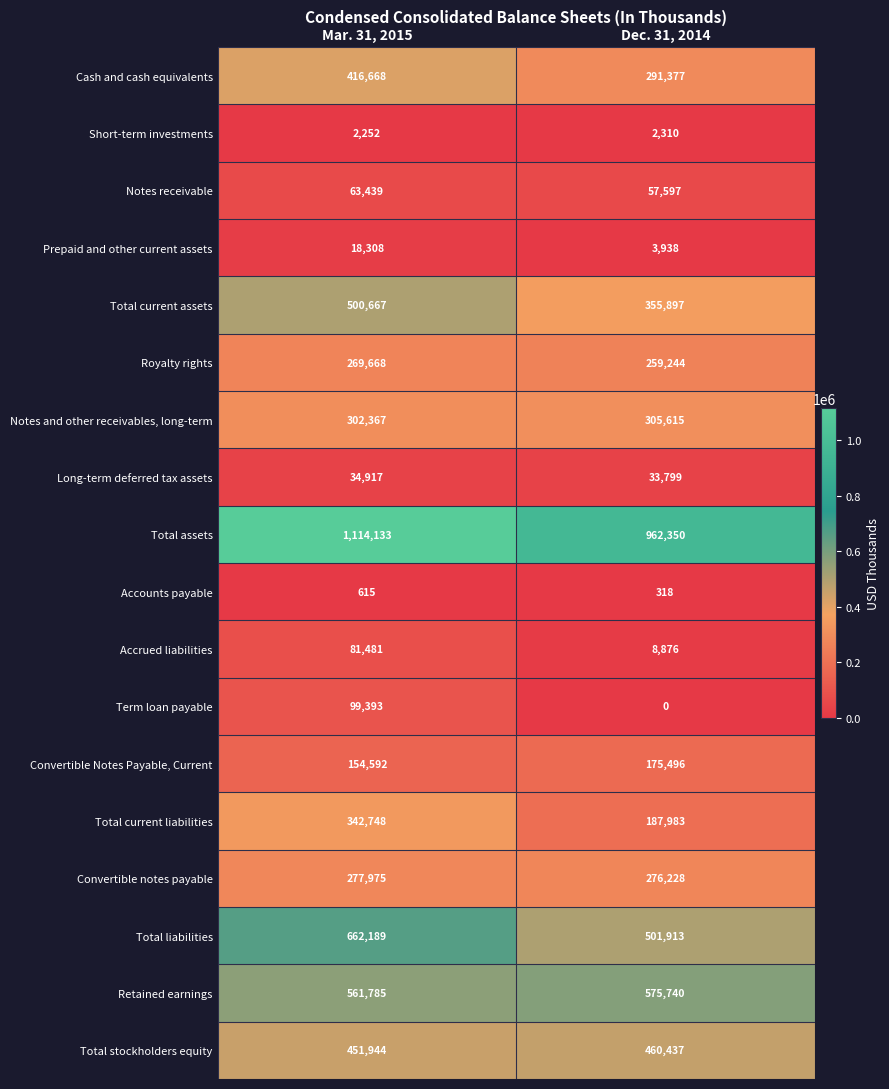

True or false: Royalty rights has a value of 168465 at Dec. 31, 2014.

False